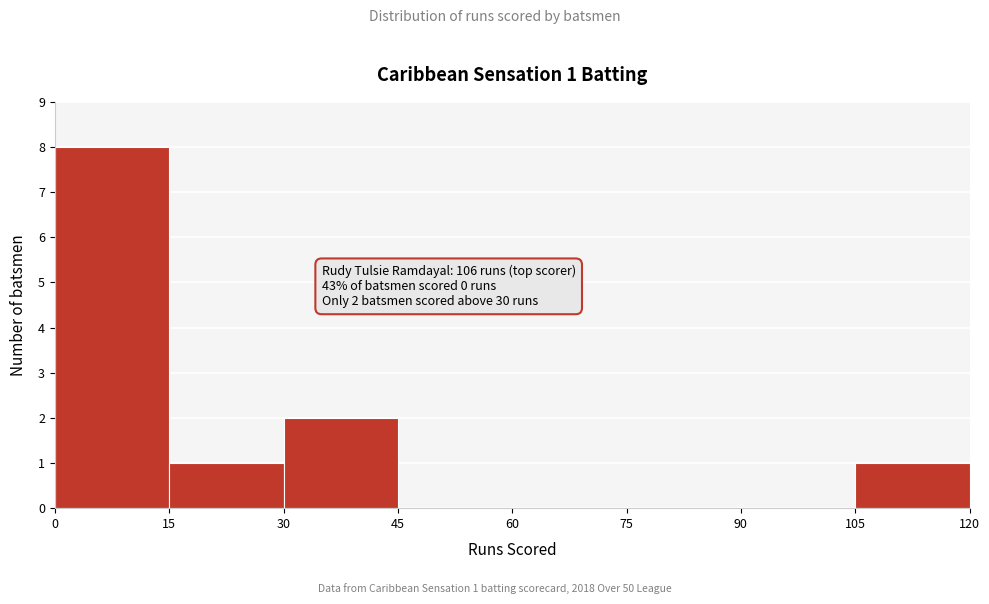

Which range on the x-axis has the tallest bar?

0 to 15